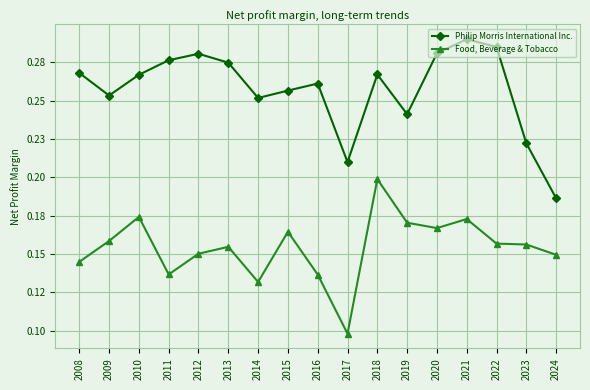

Reading left to right, extract all data points from this chart.

Philip Morris International Inc.: 0.3	0.3	0.3	0.3	0.3	0.3	0.3	0.3	0.3	0.2	0.3	0.2	0.3	0.3	0.3	0.2	0.2
Food, Beverage & Tobacco: 0.1	0.2	0.2	0.1	0.2	0.2	0.1	0.2	0.1	0.1	0.2	0.2	0.2	0.2	0.2	0.2	0.1